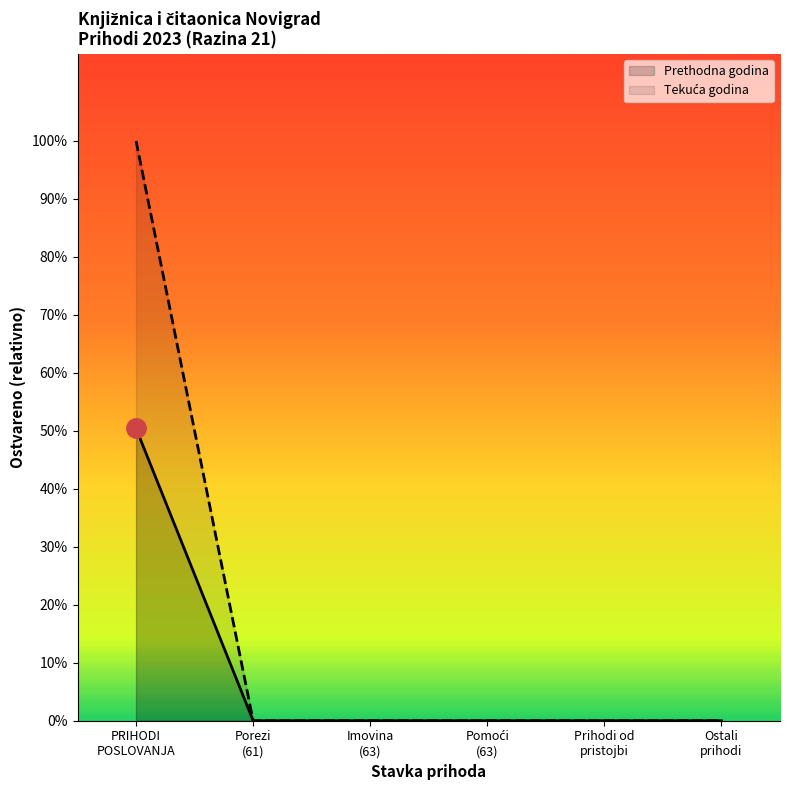

What is the average value of the Ostvareno u izvještajnom razdoblju prethodne godine series?

3029.3